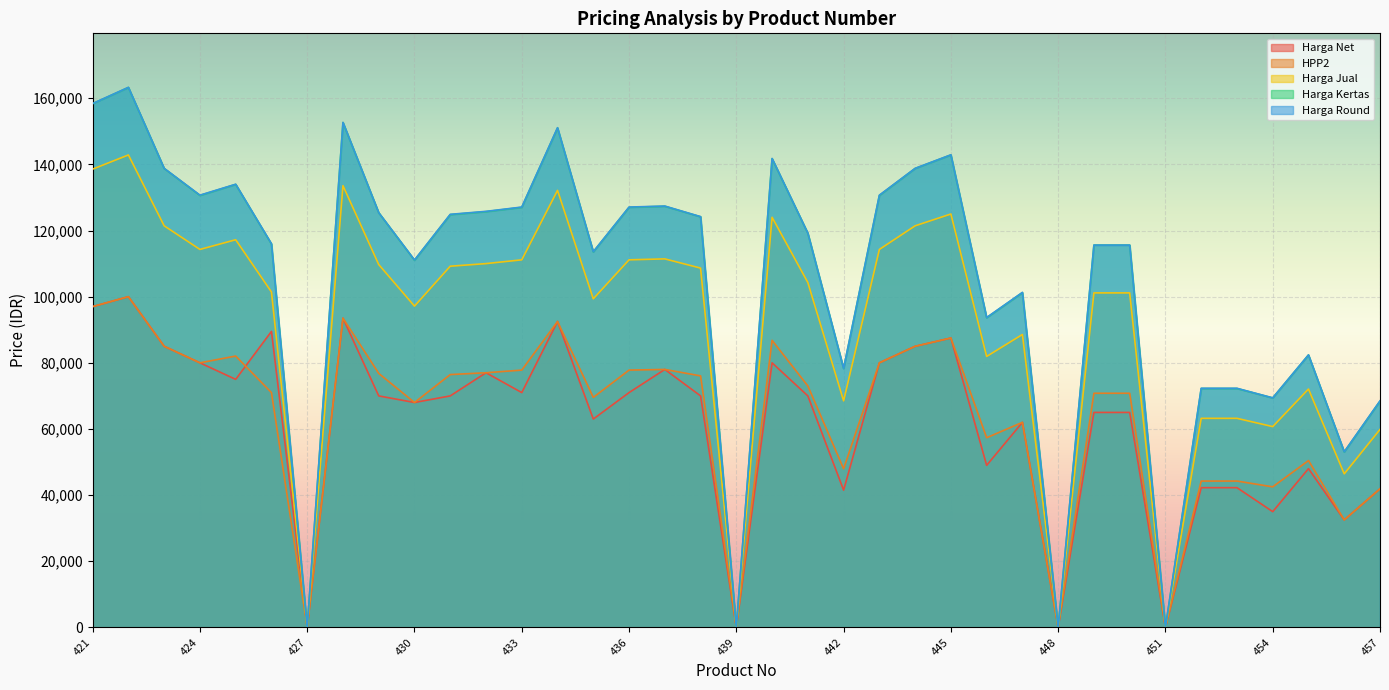

True or false: Harga Kertas has more than 2 interior local peaks.

True